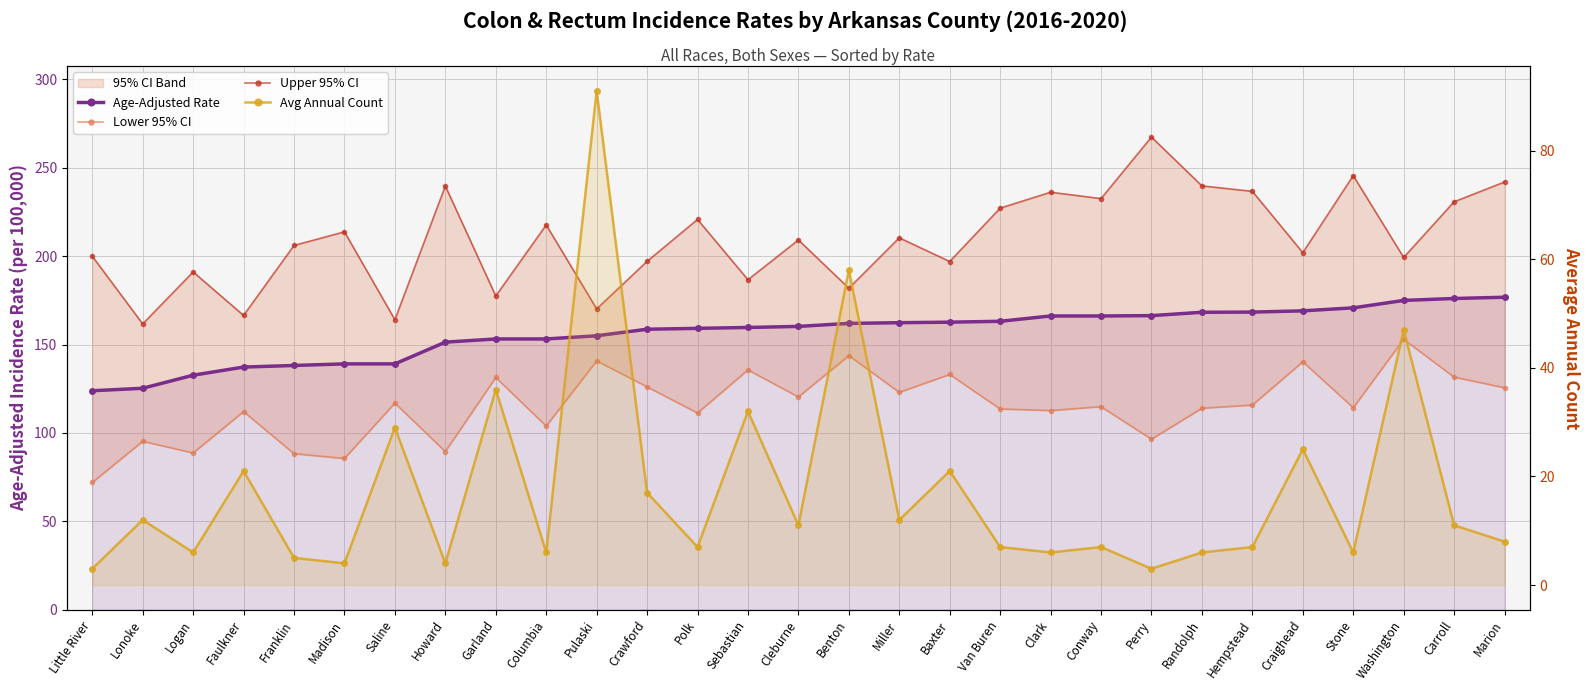

At Crawford, list the series in order from largest to smallest.

Upper 95% CI, Age-Adjusted Rate, Lower 95% CI, Avg Annual Count